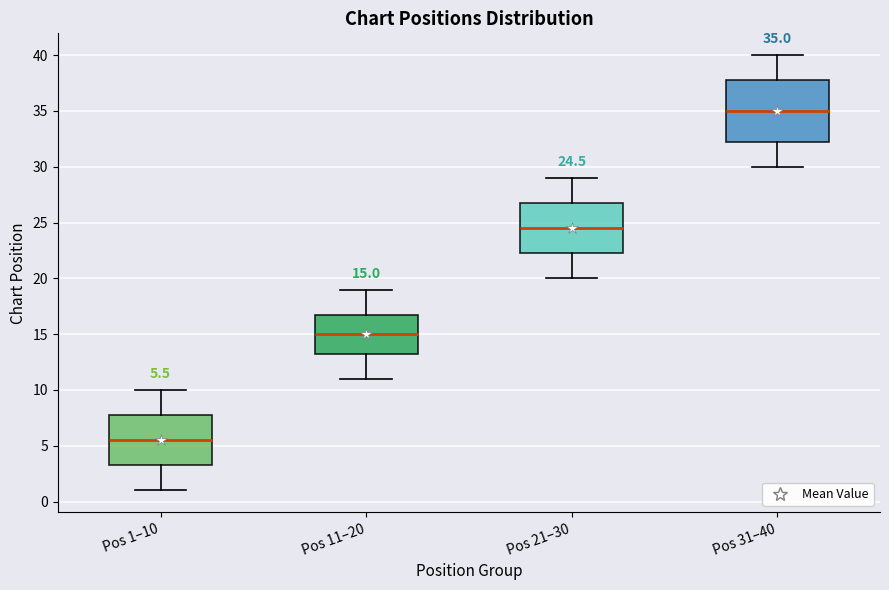

Which box has the highest median line?

Pos 31–40